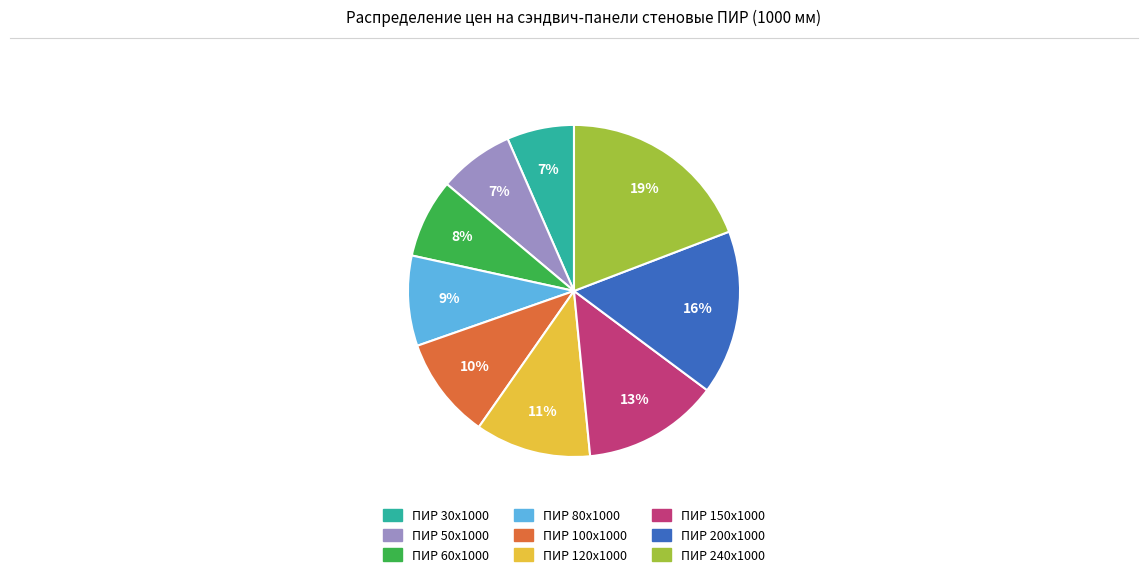

Which slice is the largest?

ПИР 240x1000